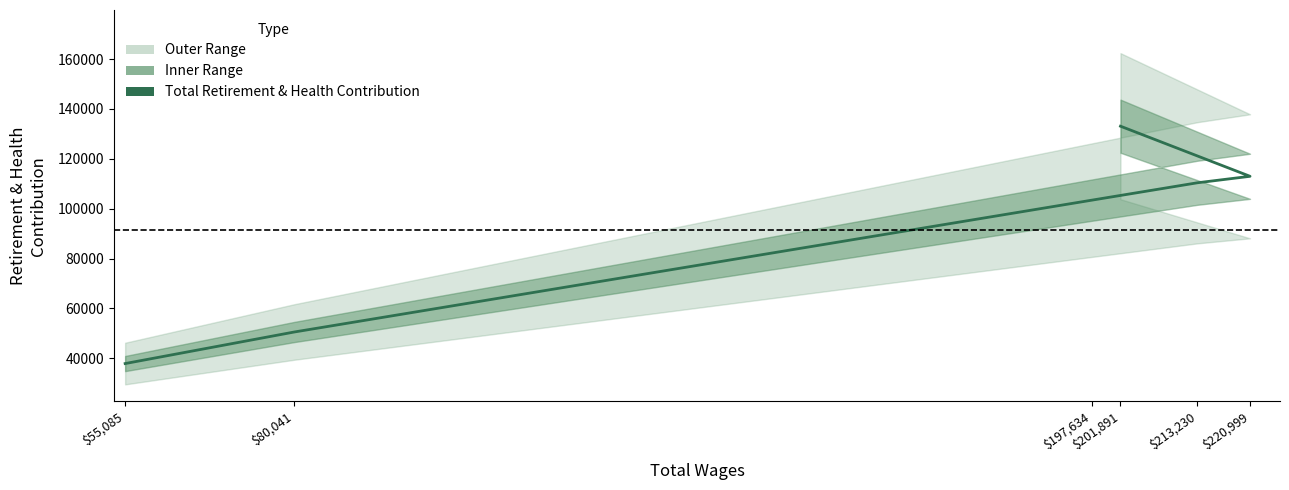

What is the ratio of the value at $213,230 to the value at $55,085?

2.9